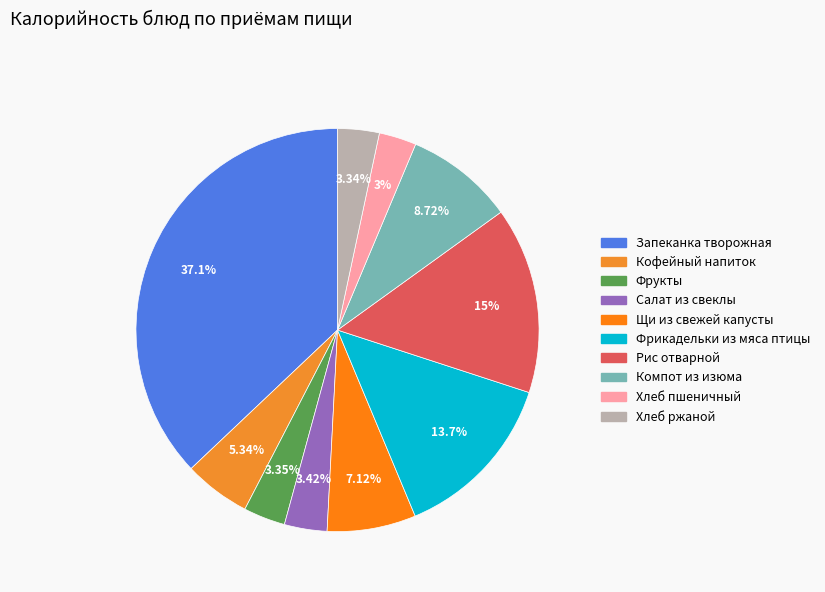

How many slices are in this pie chart?

10